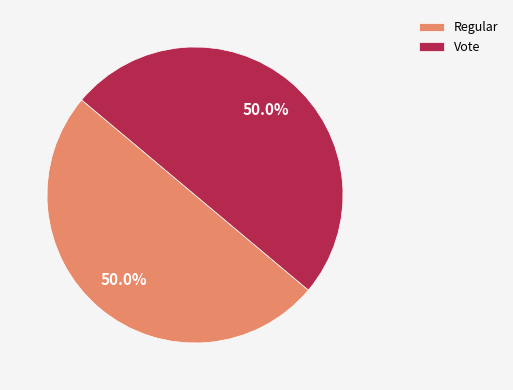

True or false: Regular accounts for 50% of the total.

True